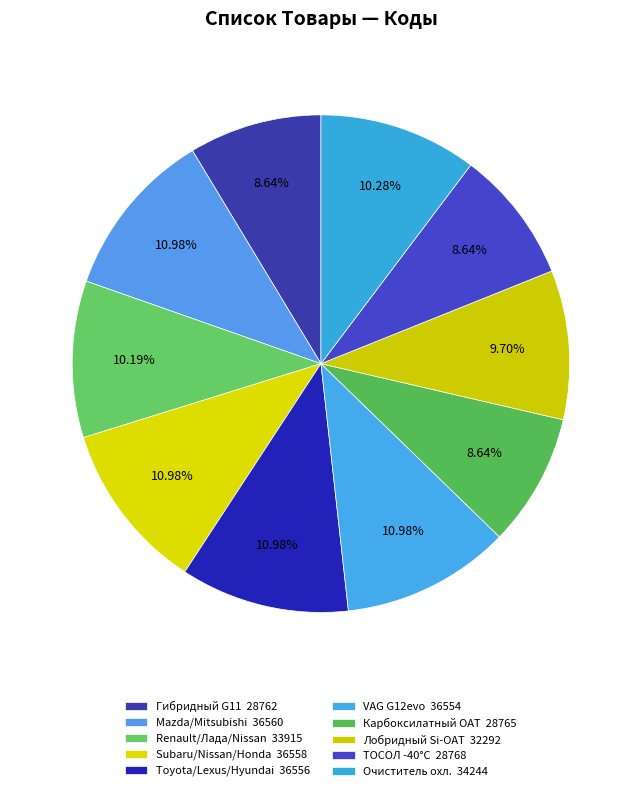

Rank the categories by value from highest to lowest.

Антифриз для а/м Mazda/Mitsubishi, Антифриз для а/м Subaru/Nissan/Honda, Антифриз для а/м Toyota/Lexus/Hyundai, Антифриз для а/м VAG PSi-OAT G12evo, Очиститель системы охлаждения, Антифриз для а/м Renault (Лада Nissan), Антифриз лобридный флуор. -40°С Si-OAT, ТОСОЛ -40°С синий готовый 5л, Антифриз карбоксилатный флуор. -40°С, Антифриз гибридный флуор. -40°С G11